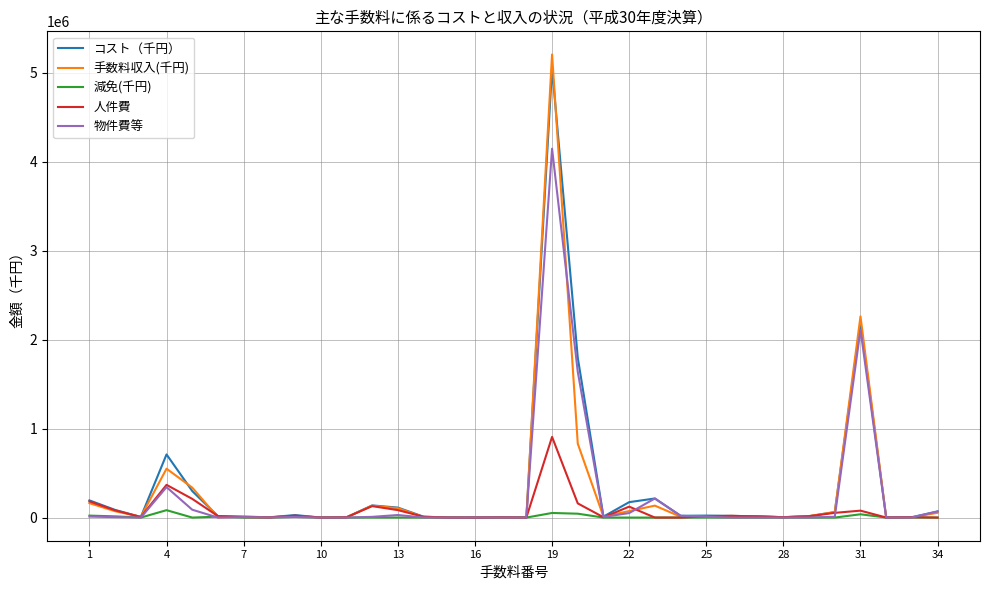

What is the greatest value displayed?

5205203.0